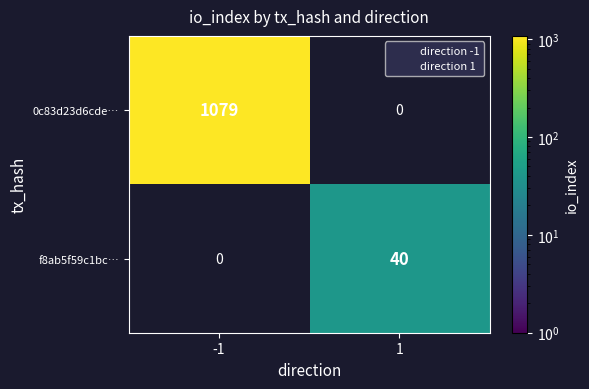

How many categories are shown in the chart?

2